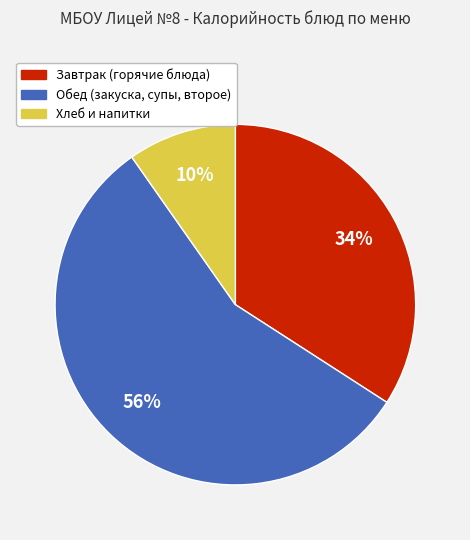

To the nearest percent, what is the average slice percentage?

33%